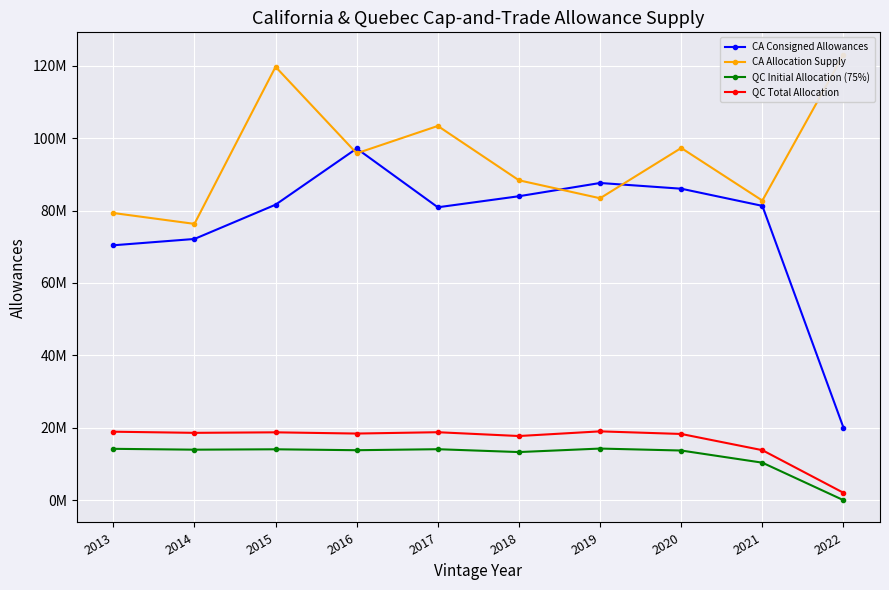

True or false: QC Initial Allocation (75%) and QC Total Allocation intersect in this chart.

False